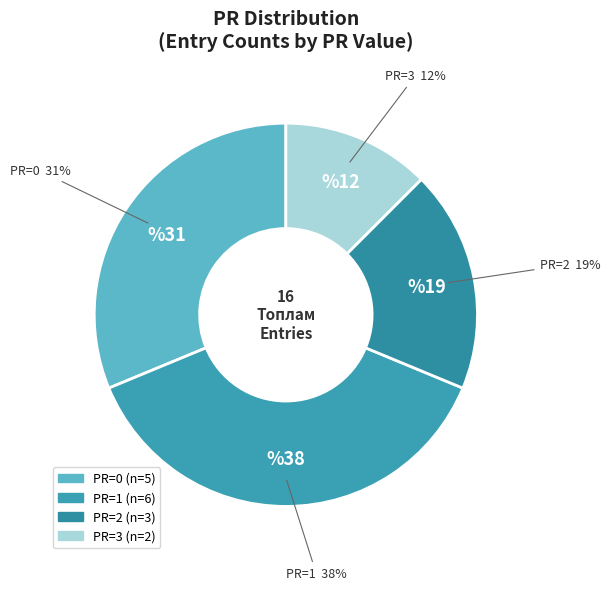

True or false: PR=0 accounts for 44% of the total.

False